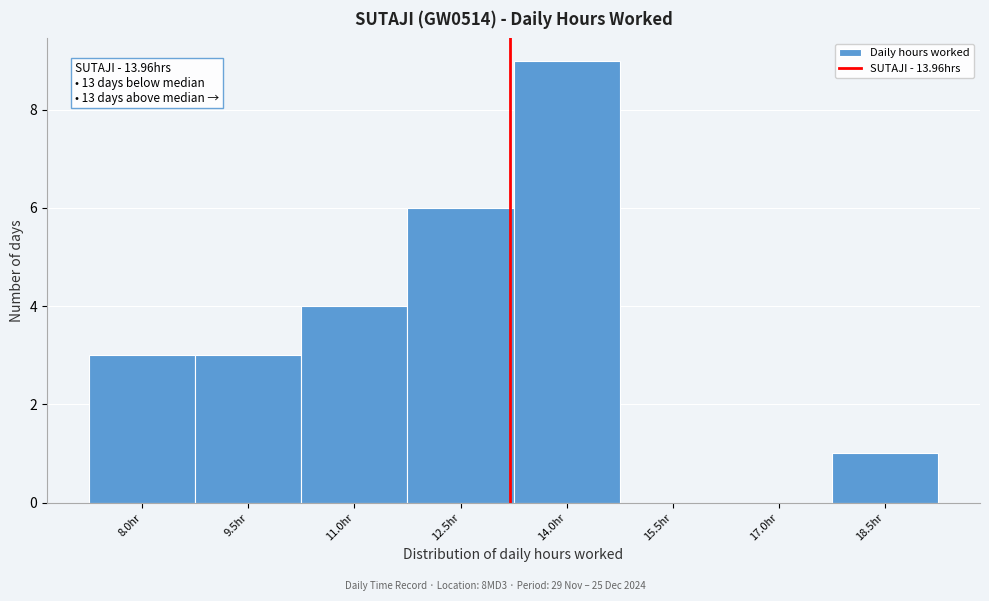

Reading left to right, list all the values displayed in this chart.

8.0hr=3	9.5hr=3	11.0hr=4	12.5hr=6	14.0hr=9	15.5hr=0	17.0hr=0	18.5hr=1